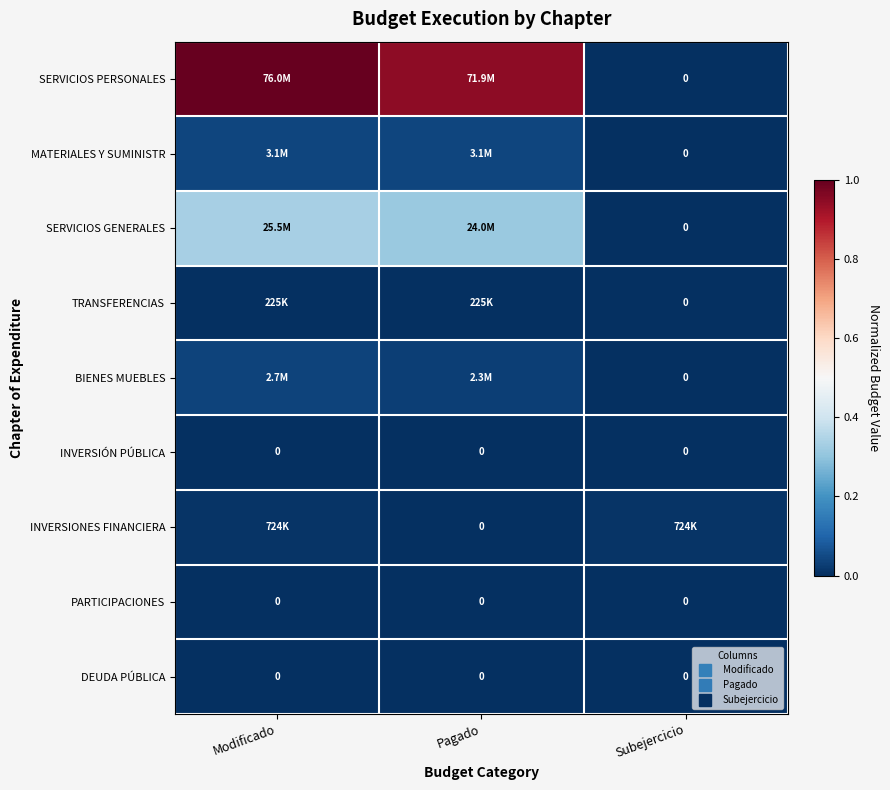

What is the spread (max minus min) of values at Modificado?

1.0